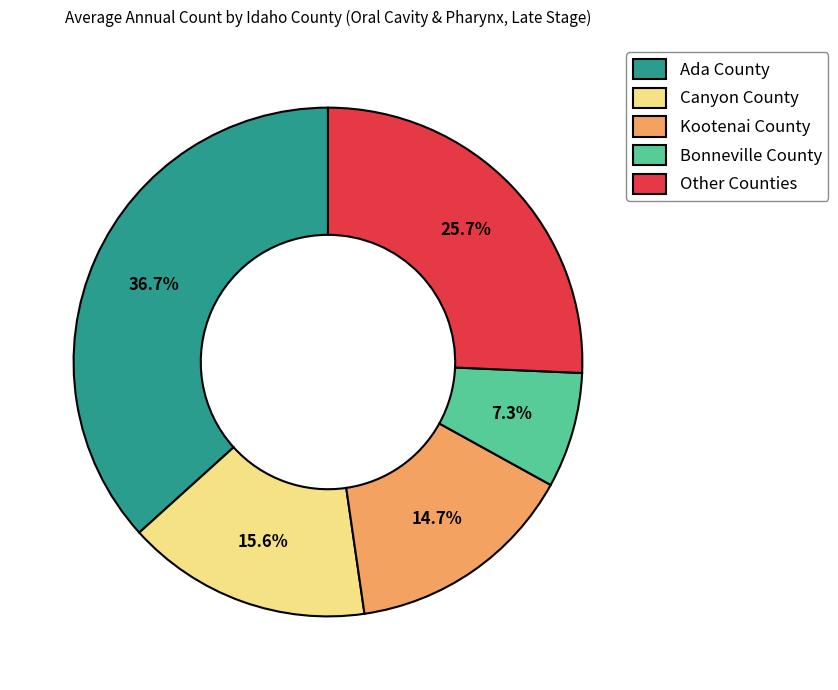

Approximately how many times larger is the value at Canyon County compared to Kootenai County?

1.1